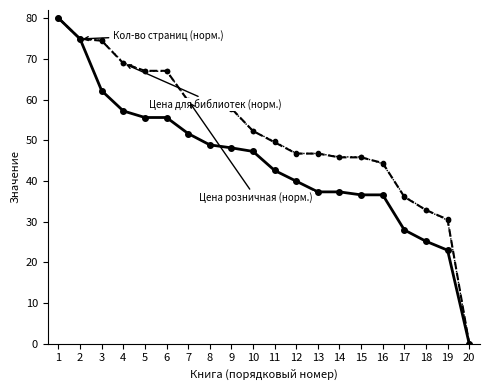

Reading left to right, extract all data points from this chart.

Кол-во страниц: 80.0	74.9	62.2	57.2	55.6	55.6	51.6	48.8	48.1	47.2	42.6	39.9	37.3	37.3	36.6	36.6	27.9	25.2	23.0	0.0
Цена для библиотек: 80.0	74.9	74.5	68.9	67.1	67.1	59.7	58.7	57.8	52.3	49.5	46.7	46.7	45.8	45.8	44.4	36.1	32.8	30.5	0.0
Цена розничная: 80.0	74.9	74.5	69.1	66.9	66.9	59.8	58.9	57.7	52.2	49.7	46.7	46.7	45.9	45.9	44.2	36.2	32.8	30.3	0.0